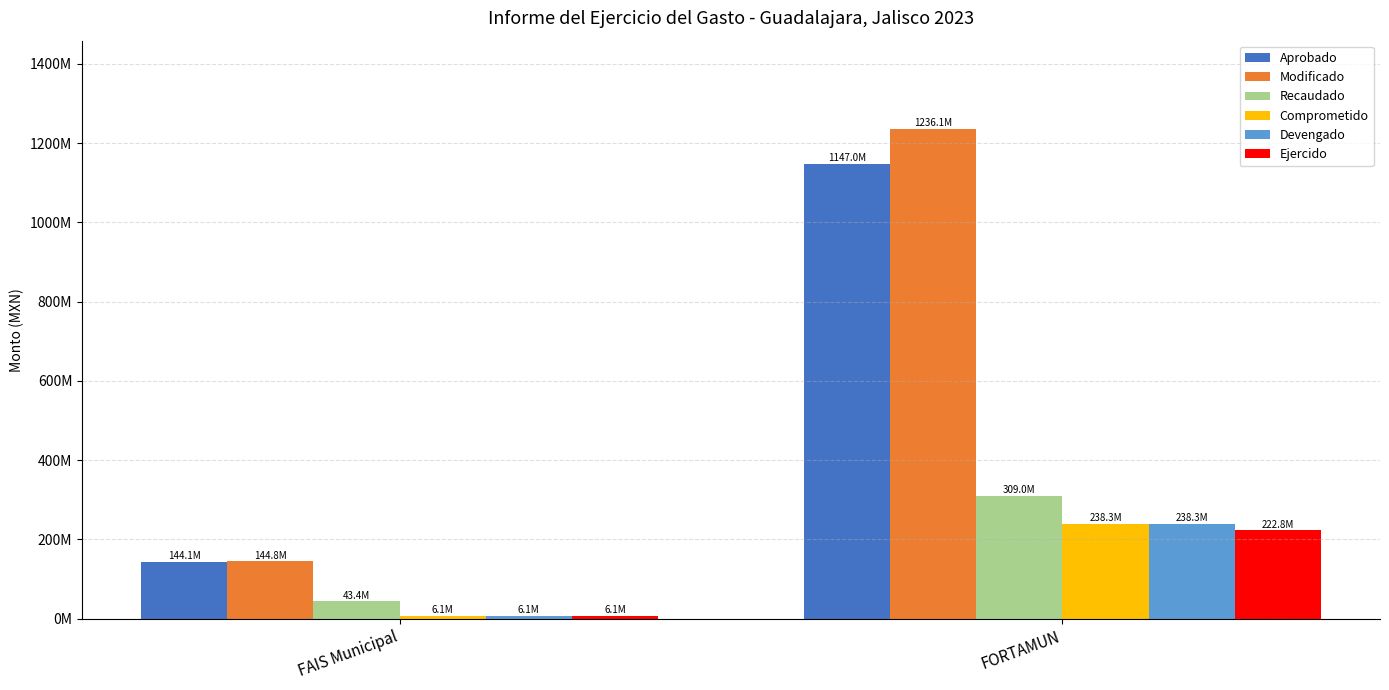

Are the bars grouped side by side (vs. stacked)?

Yes